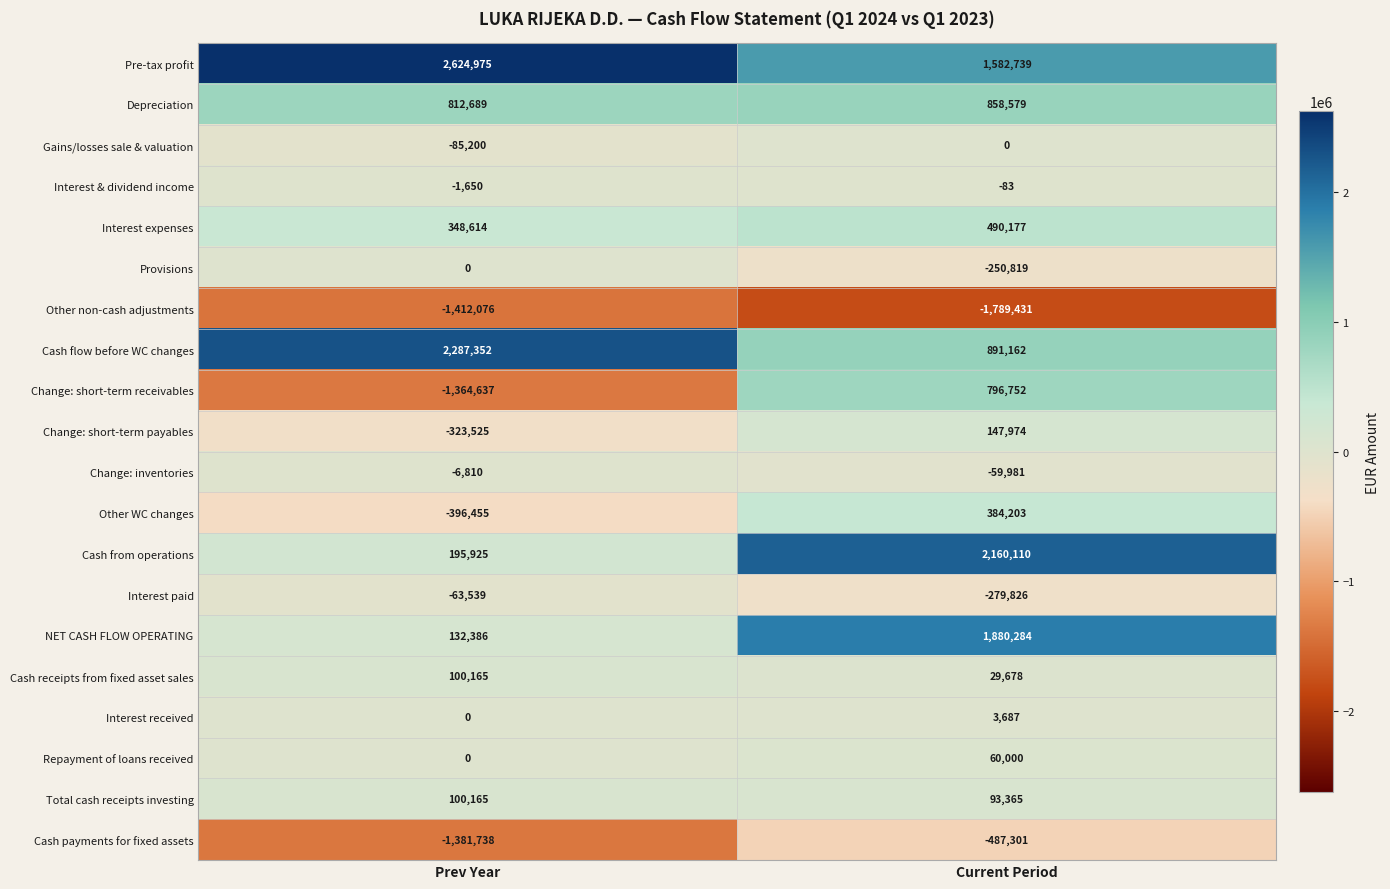

How many values in Repayment of loans received are above zero?

1